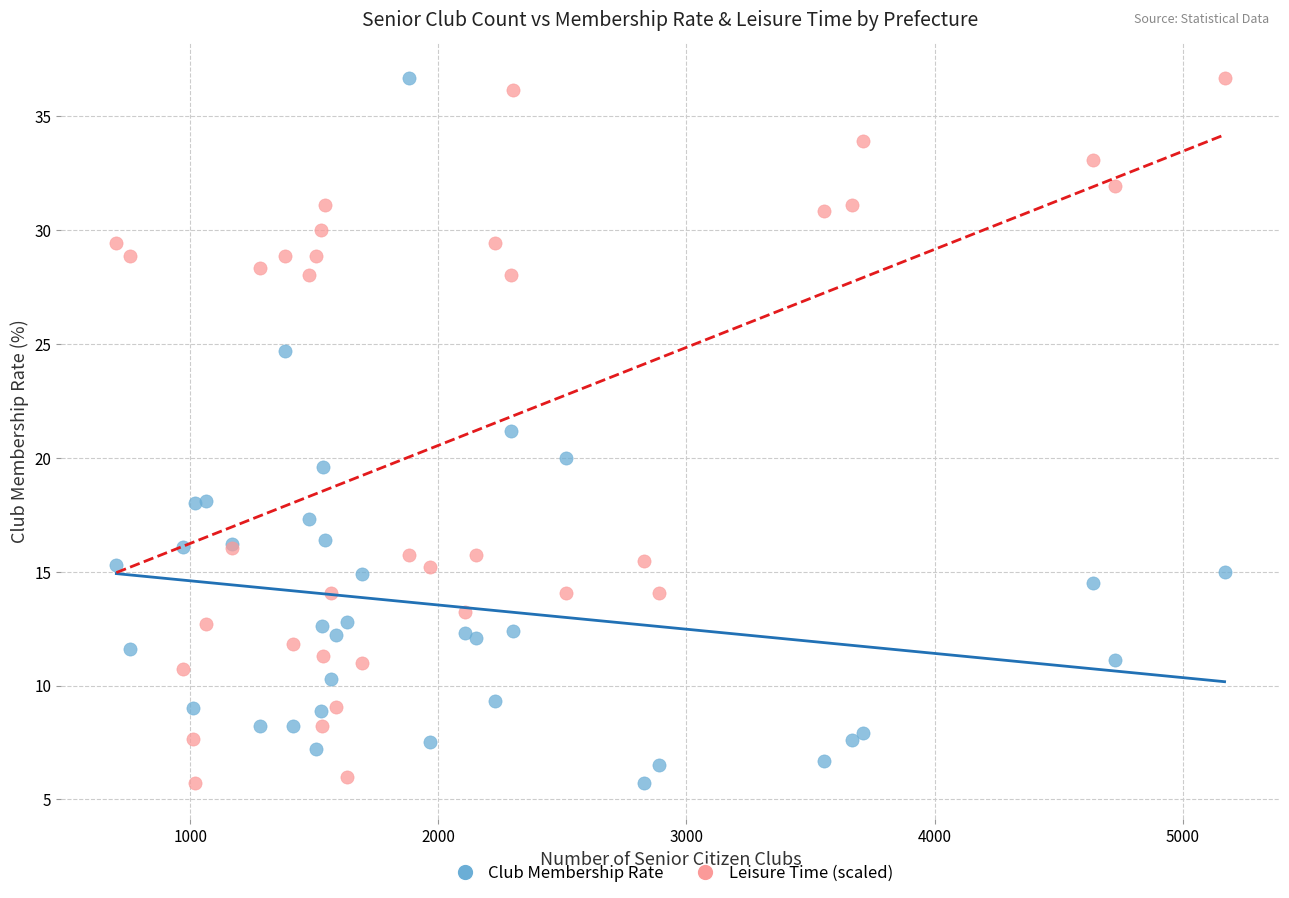

What is the X range (max minus min) for the scatter plot?

4467.0